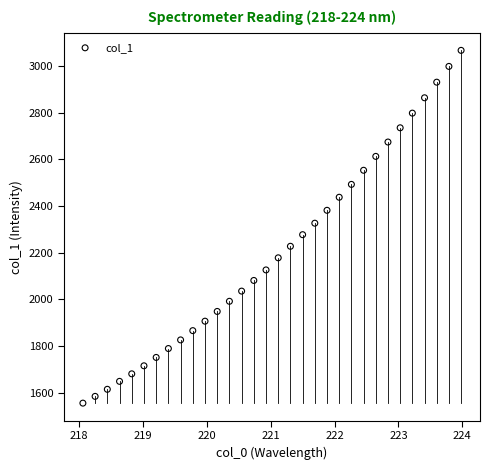

What is the range of X values (max minus min)?

5.9